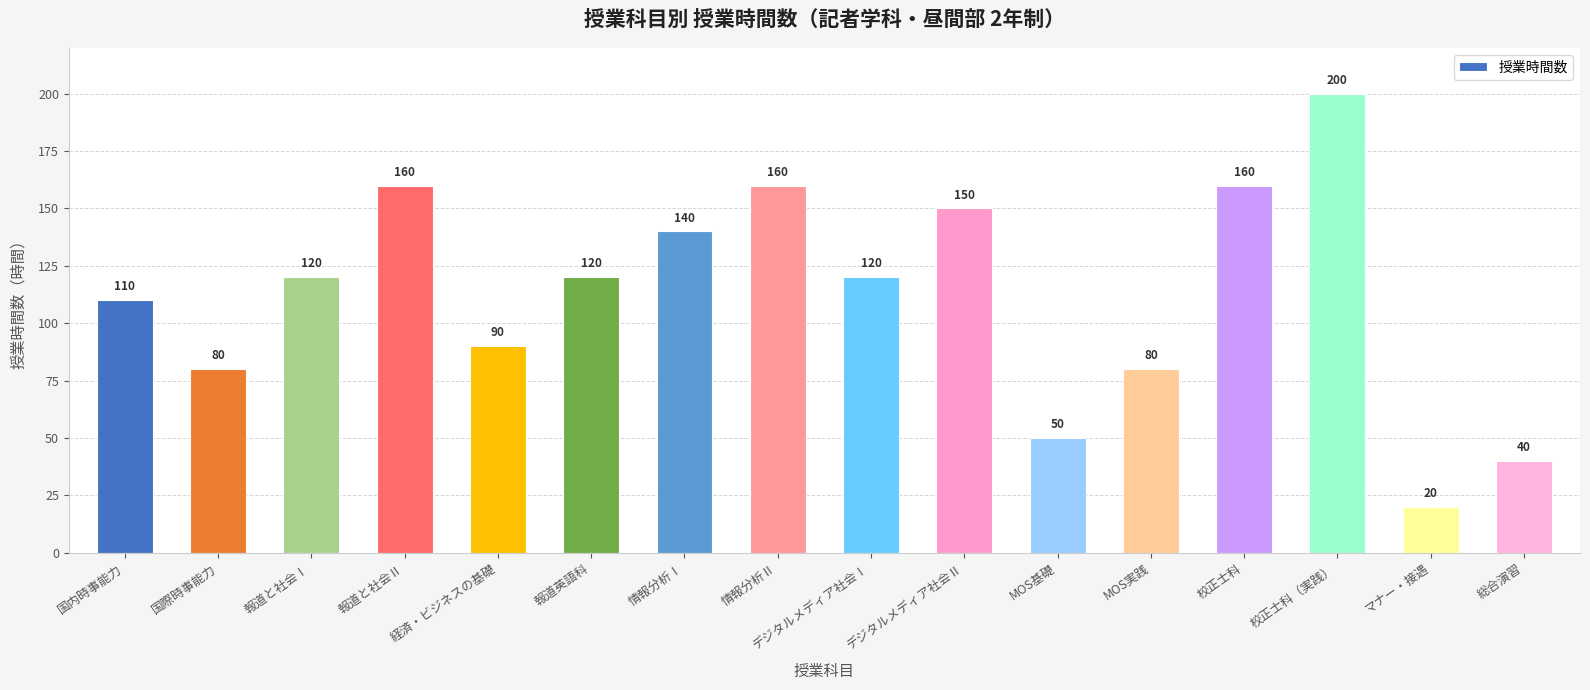

Reading right to left, transcribe all the data shown in this chart.

総合演習=40	マナー・接遇=20	校正士科（実践）=200	校正士科=160	MOS実践=80	MOS基礎=50	デジタルメディア社会Ⅱ=150	デジタルメディア社会Ⅰ=120	情報分析Ⅱ=160	情報分析Ⅰ=140	報道英語科=120	経済・ビジネスの基礎=90	報道と社会Ⅱ=160	報道と社会Ⅰ=120	国際時事能力=80	国内時事能力=110